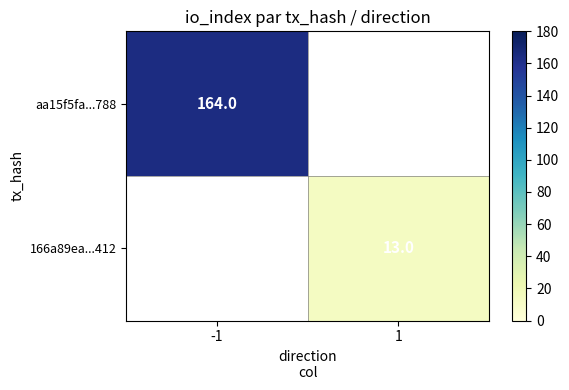

The value of aa15f5fa...788 at -1 is 238. True or false?

False